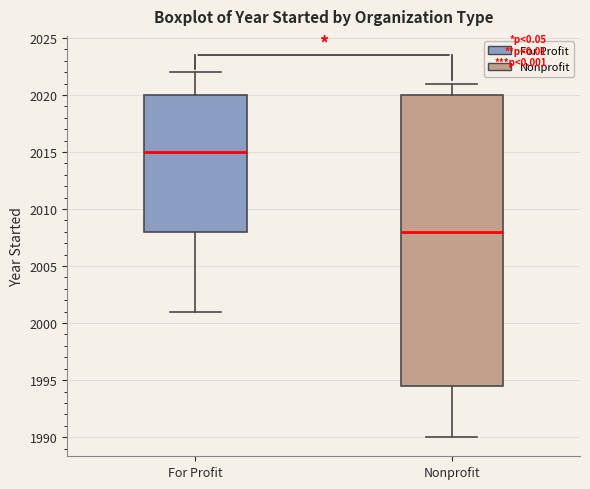

Which box has the lowest median line?

Nonprofit